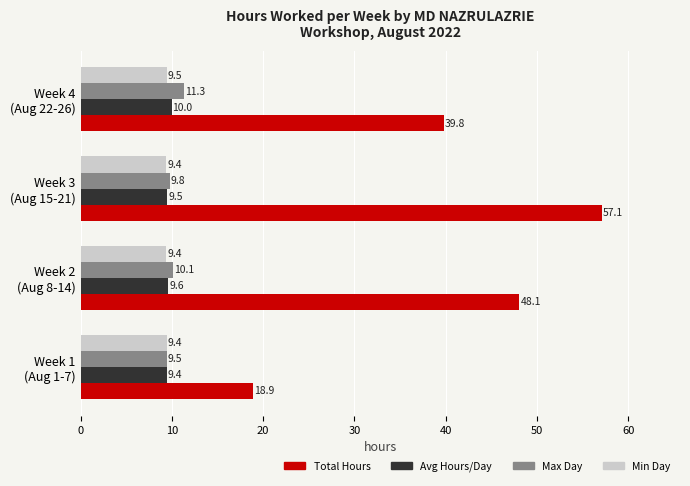

Which series has the largest total across all categories?

Total Hours